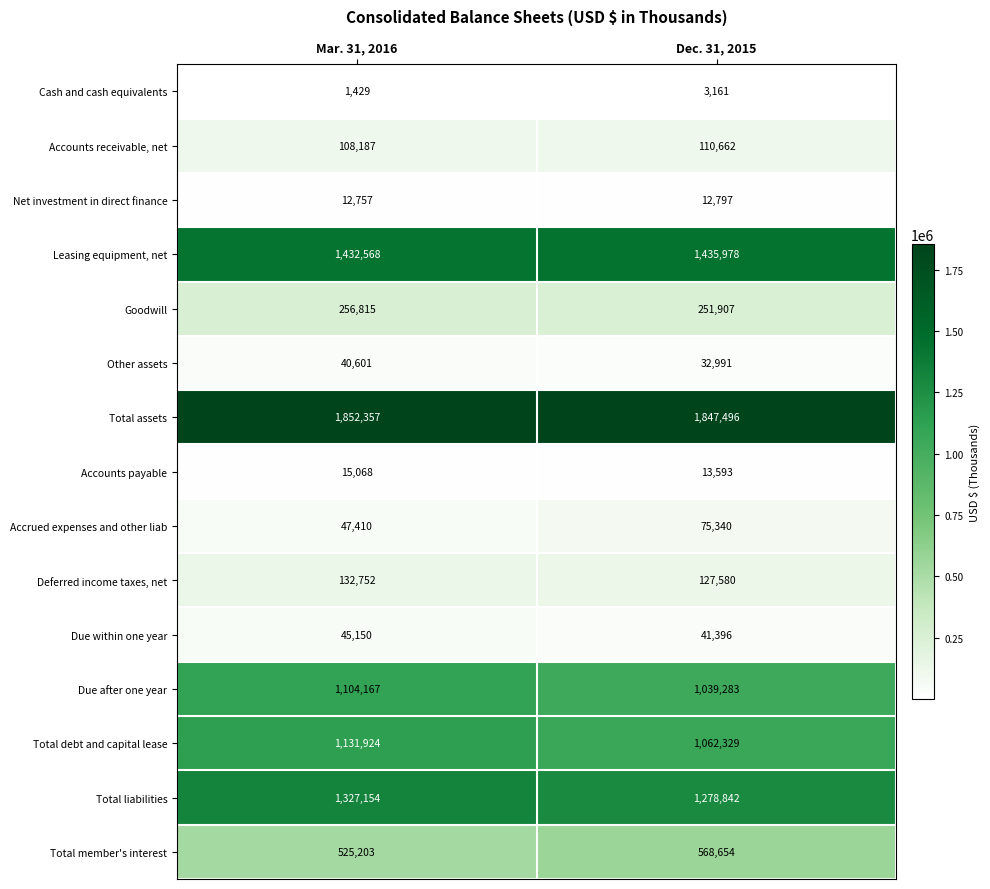

Between Mar. 31, 2016 and Dec. 31, 2015, which series saw the biggest shift?

Total debt and capital lease